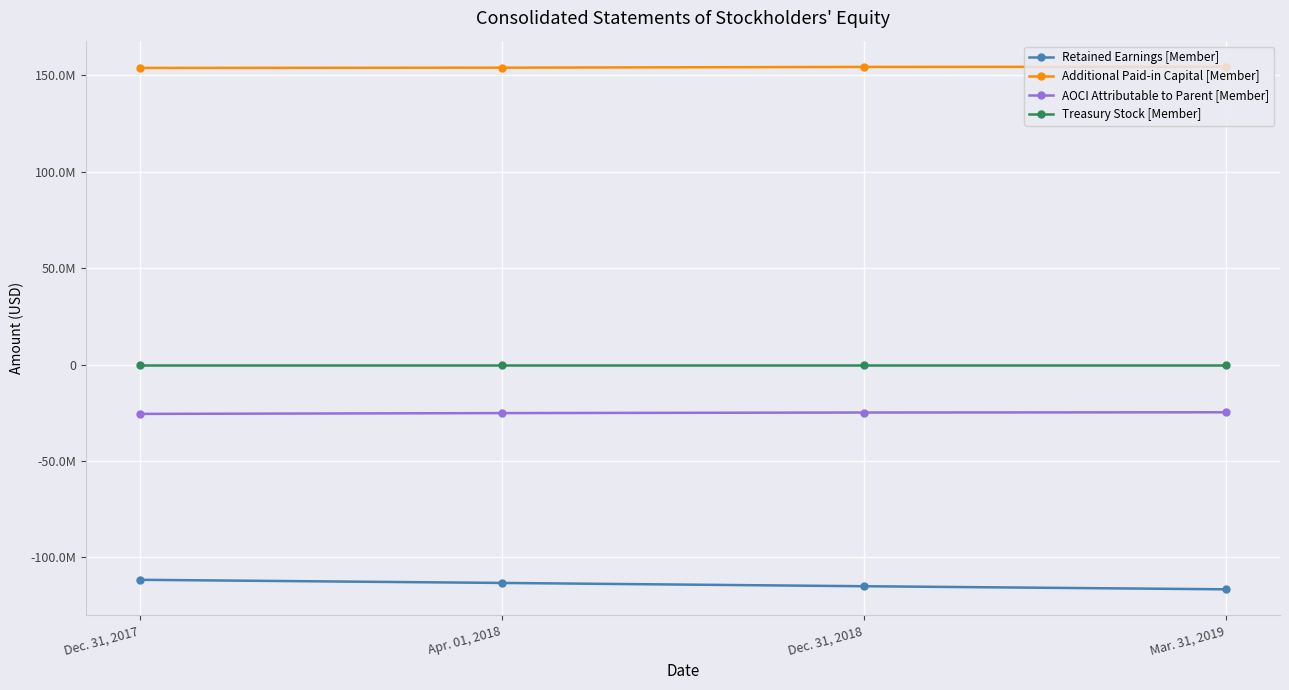

Does the chart have visible grid lines?

Yes